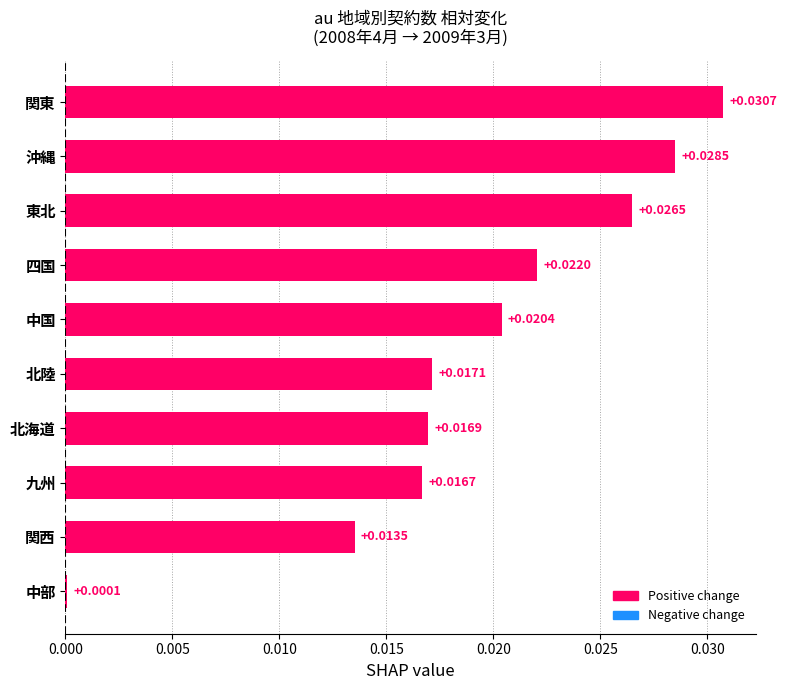

Which has a higher value, 北海道 or 関東?

関東